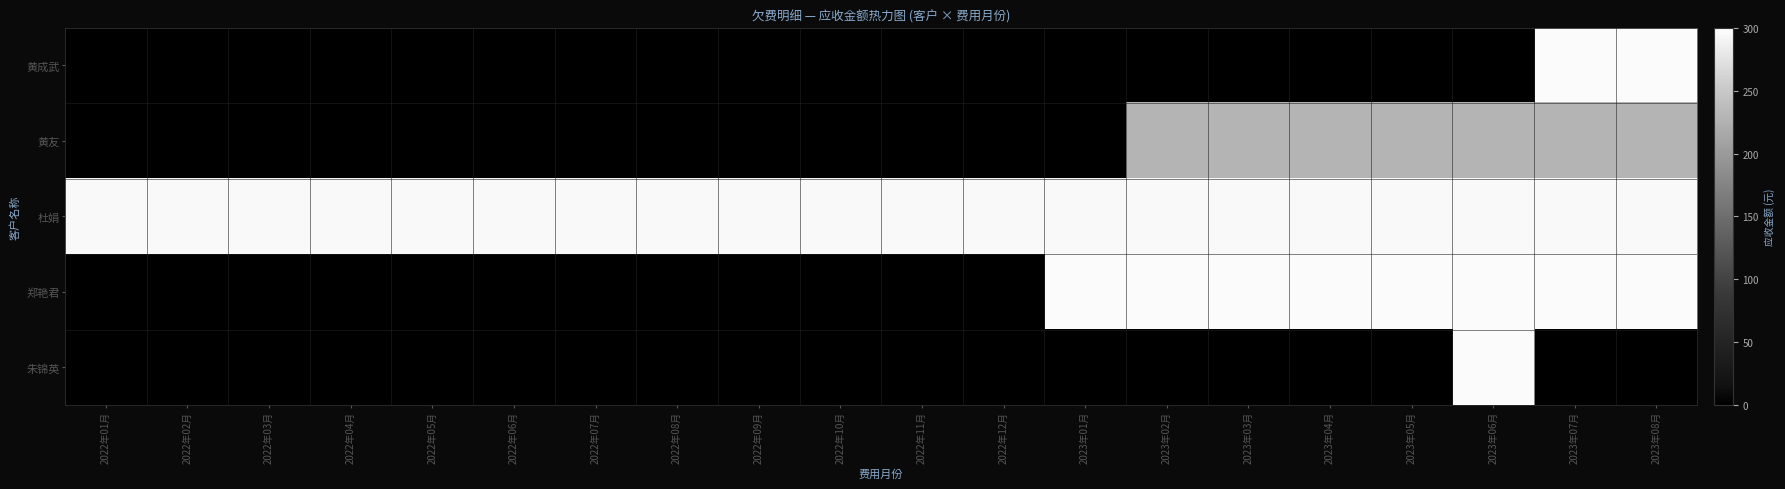

Reading left to right, what are all the values shown in this chart?

黄成武: 2022年01月=0.0	2022年02月=0.0	2022年03月=0.0	2022年04月=0.0	2022年05月=0.0	2022年06月=0.0	2022年07月=0.0	2022年08月=0.0	2022年09月=0.0	2022年10月=0.0	2022年11月=0.0	2022年12月=0.0	2023年01月=0.0	2023年02月=0.0	2023年03月=0.0	2023年04月=0.0	2023年05月=0.0	2023年06月=0.0	2023年07月=295.5	2023年08月=295.5
黄友: 2022年01月=0.0	2022年02月=0.0	2022年03月=0.0	2022年04月=0.0	2022年05月=0.0	2022年06月=0.0	2022年07月=0.0	2022年08月=0.0	2022年09月=0.0	2022年10月=0.0	2022年11月=0.0	2022年12月=0.0	2023年01月=0.0	2023年02月=228.9	2023年03月=228.9	2023年04月=228.9	2023年05月=228.9	2023年06月=228.9	2023年07月=228.9	2023年08月=228.9
杜娟: 2022年01月=294.7	2022年02月=294.7	2022年03月=294.7	2022年04月=294.7	2022年05月=294.7	2022年06月=294.7	2022年07月=294.7	2022年08月=294.7	2022年09月=294.7	2022年10月=294.7	2022年11月=294.7	2022年12月=294.7	2023年01月=294.7	2023年02月=294.7	2023年03月=294.7	2023年04月=294.7	2023年05月=294.7	2023年06月=294.7	2023年07月=294.7	2023年08月=294.7
郑艳君: 2022年01月=0.0	2022年02月=0.0	2022年03月=0.0	2022年04月=0.0	2022年05月=0.0	2022年06月=0.0	2022年07月=0.0	2022年08月=0.0	2022年09月=0.0	2022年10月=0.0	2022年11月=0.0	2022年12月=0.0	2023年01月=295.5	2023年02月=295.5	2023年03月=295.5	2023年04月=295.5	2023年05月=295.5	2023年06月=295.5	2023年07月=295.5	2023年08月=295.5
朱锦英: 2022年01月=0.0	2022年02月=0.0	2022年03月=0.0	2022年04月=0.0	2022年05月=0.0	2022年06月=0.0	2022年07月=0.0	2022年08月=0.0	2022年09月=0.0	2022年10月=0.0	2022年11月=0.0	2022年12月=0.0	2023年01月=0.0	2023年02月=0.0	2023年03月=0.0	2023年04月=0.0	2023年05月=0.0	2023年06月=295.5	2023年07月=0.0	2023年08月=0.0